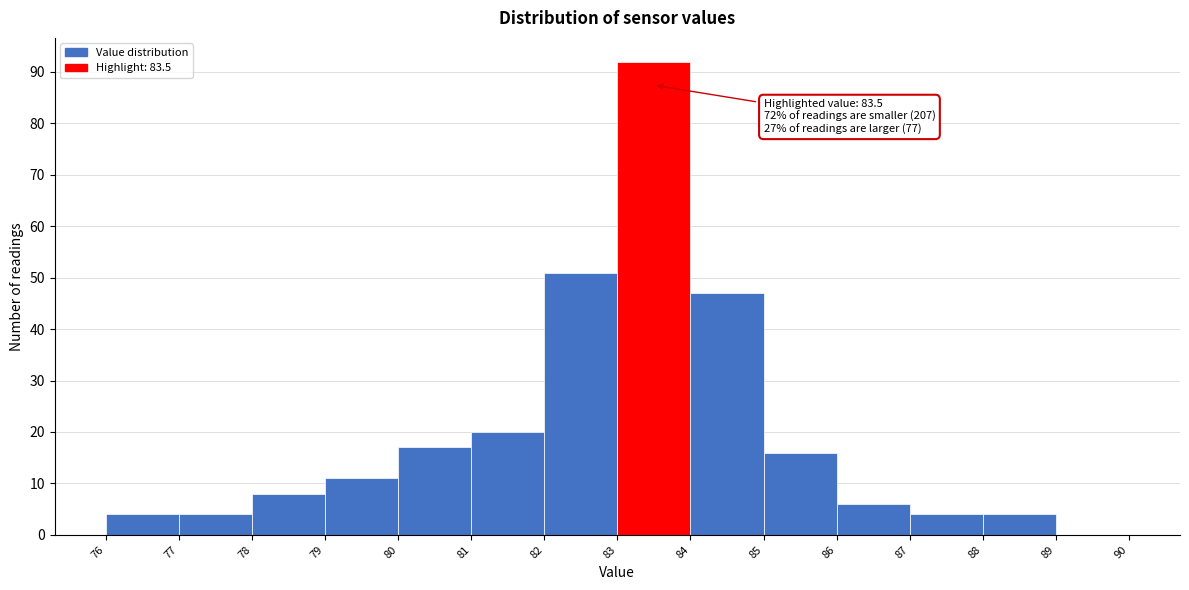

Which range on the x-axis has the tallest bar?

83 to 84